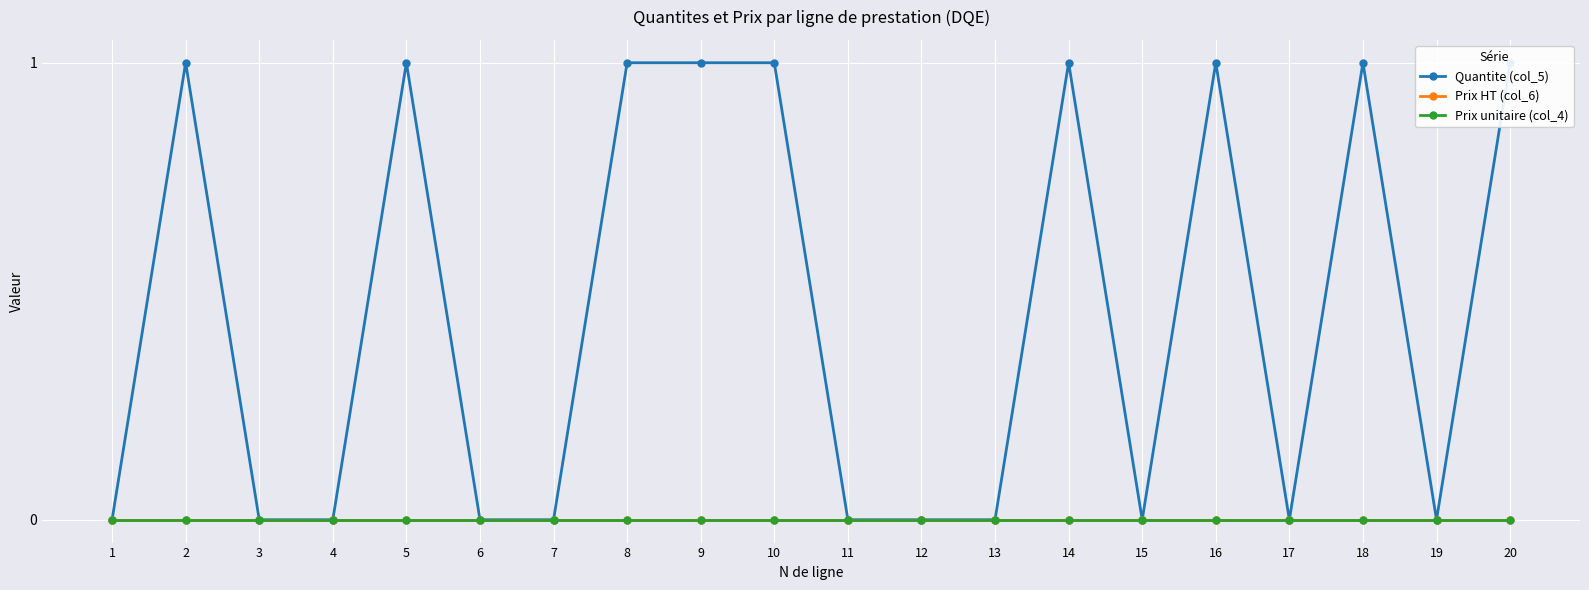

Which category has the lowest value in the Prix HT (col_6) series?

1